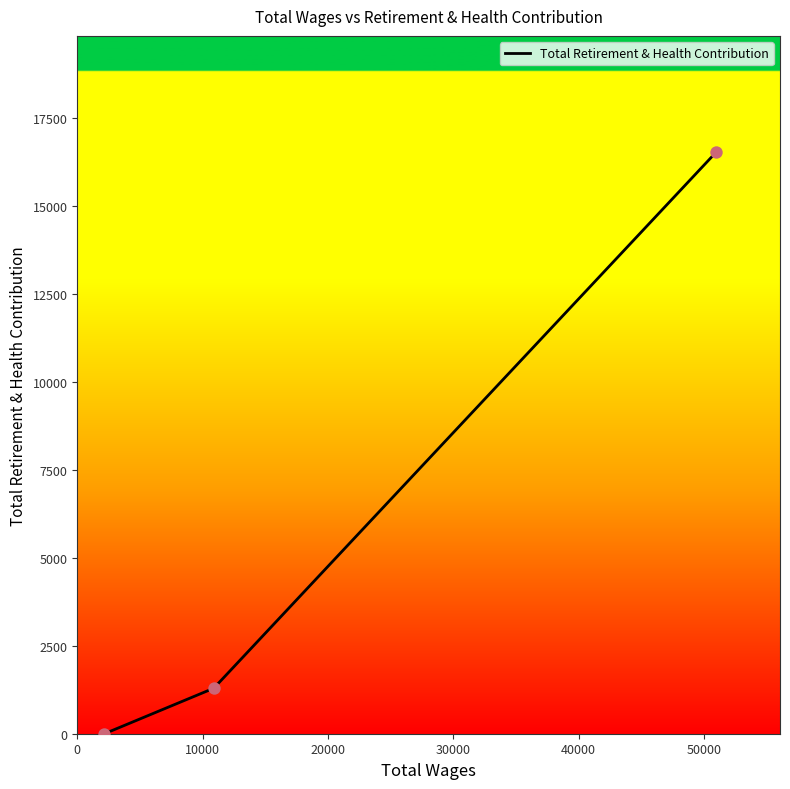

What is the average value?

5941